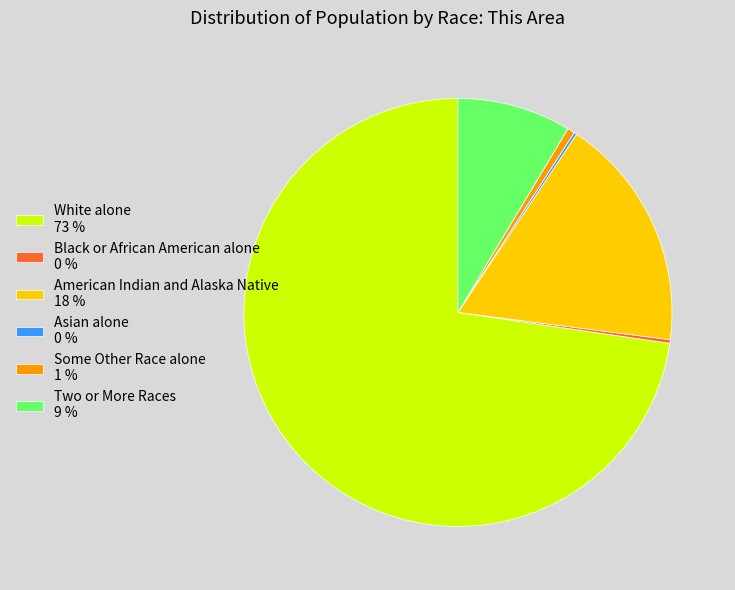

Is there any slice that represents more than half of the pie?

Yes